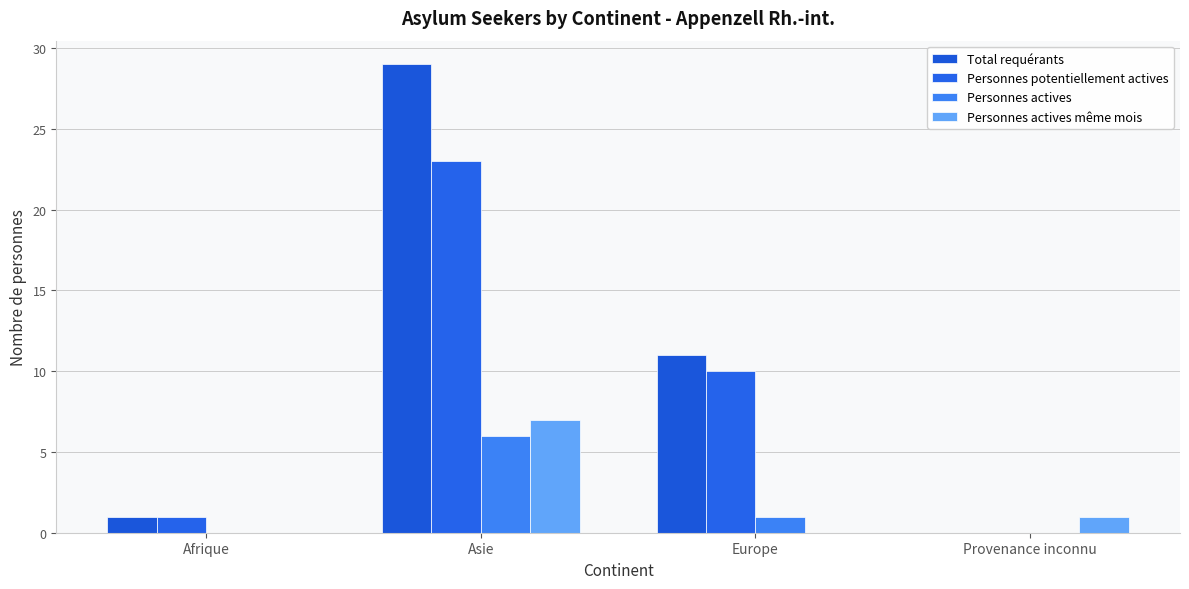

Is it true that Personnes potentiellement actives equals 1 at Afrique?

True